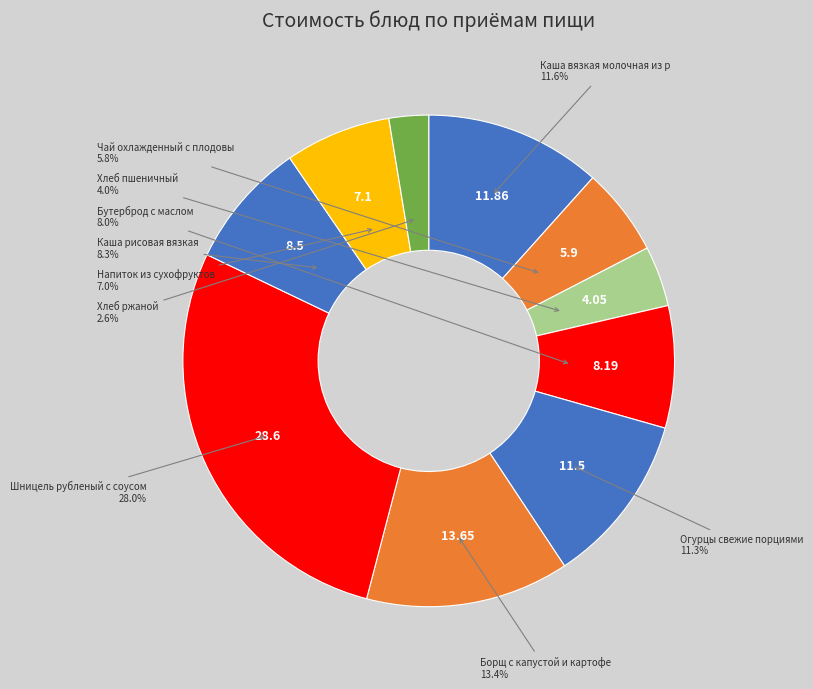

Count the number of slices in the pie.

10